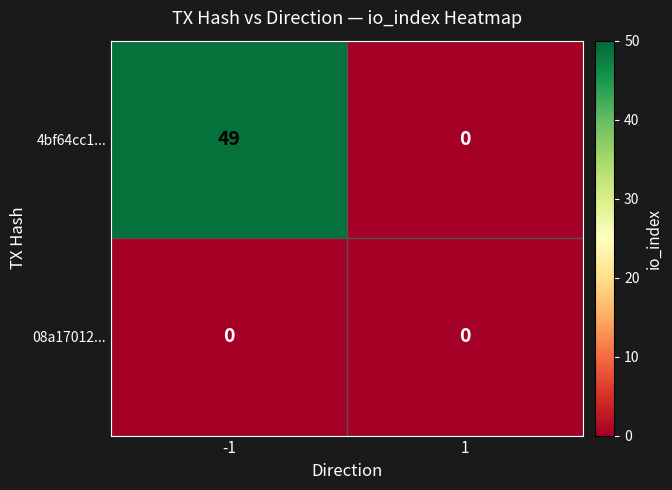

List the series in order of their overall mean, highest first.

4bf64cc1..., 08a17012...